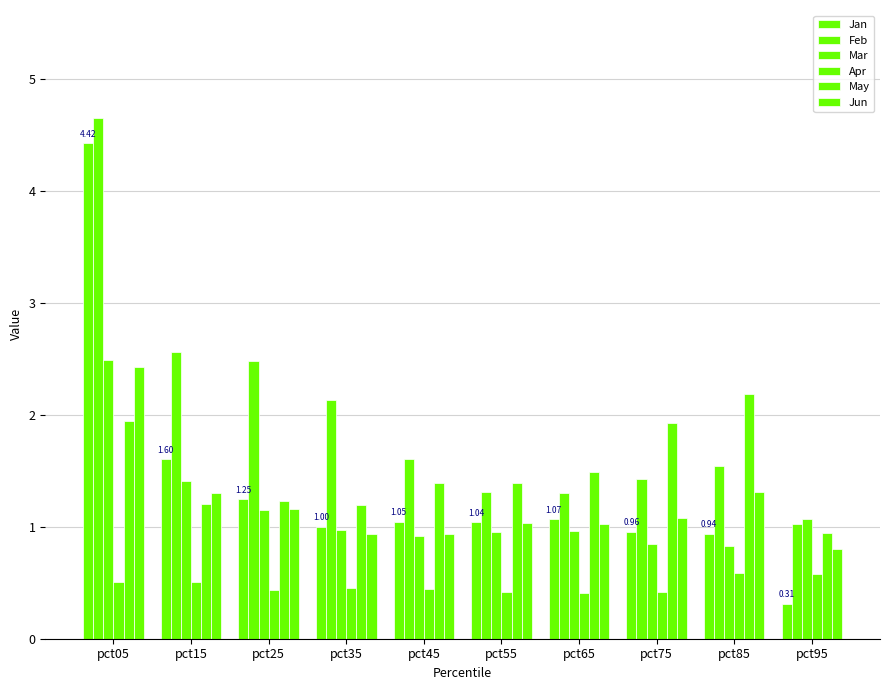

What is the maximum value for Jun?

2.4